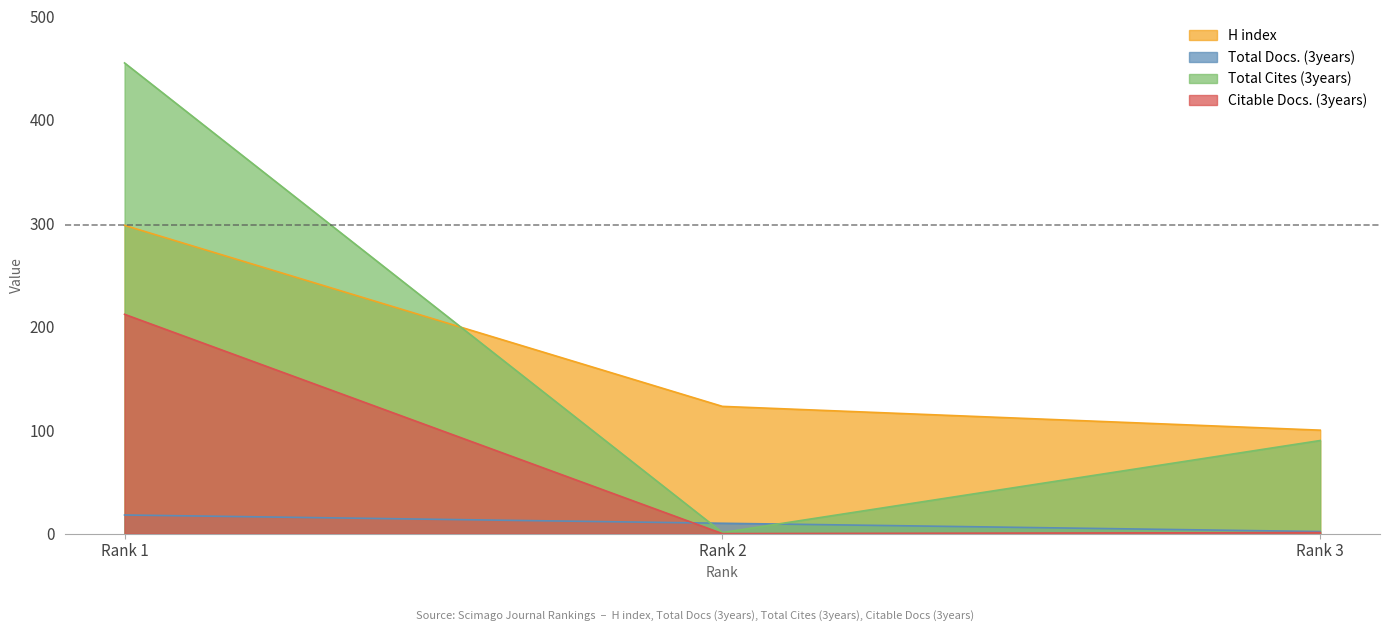

The H index series shows 502 at Rank 1. True or false?

False